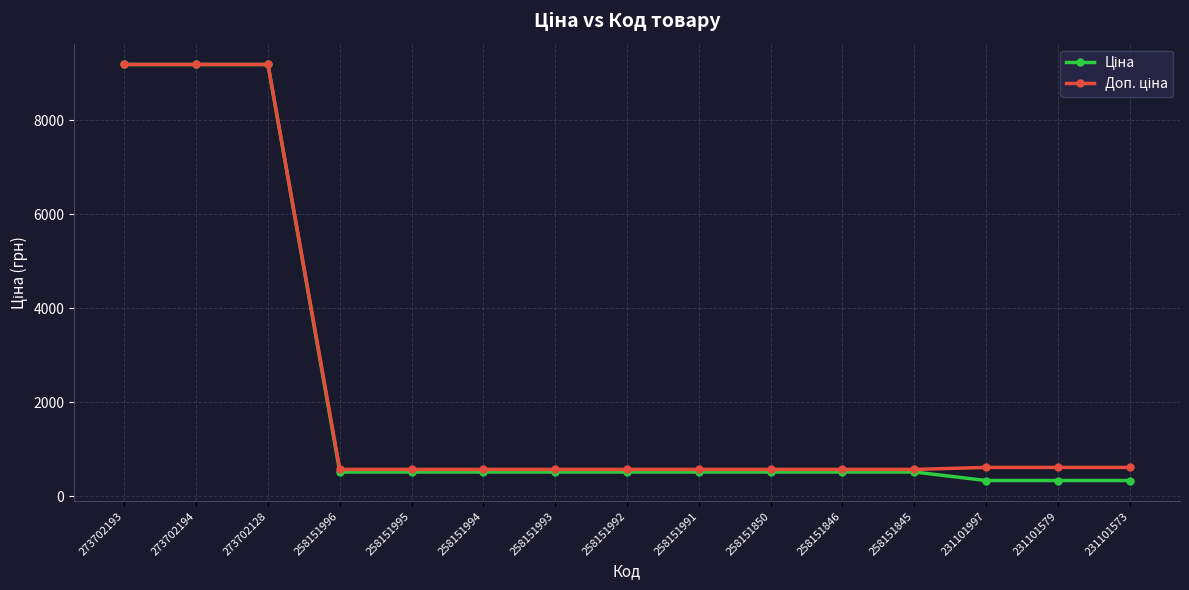

How many lines are shown in the chart?

2